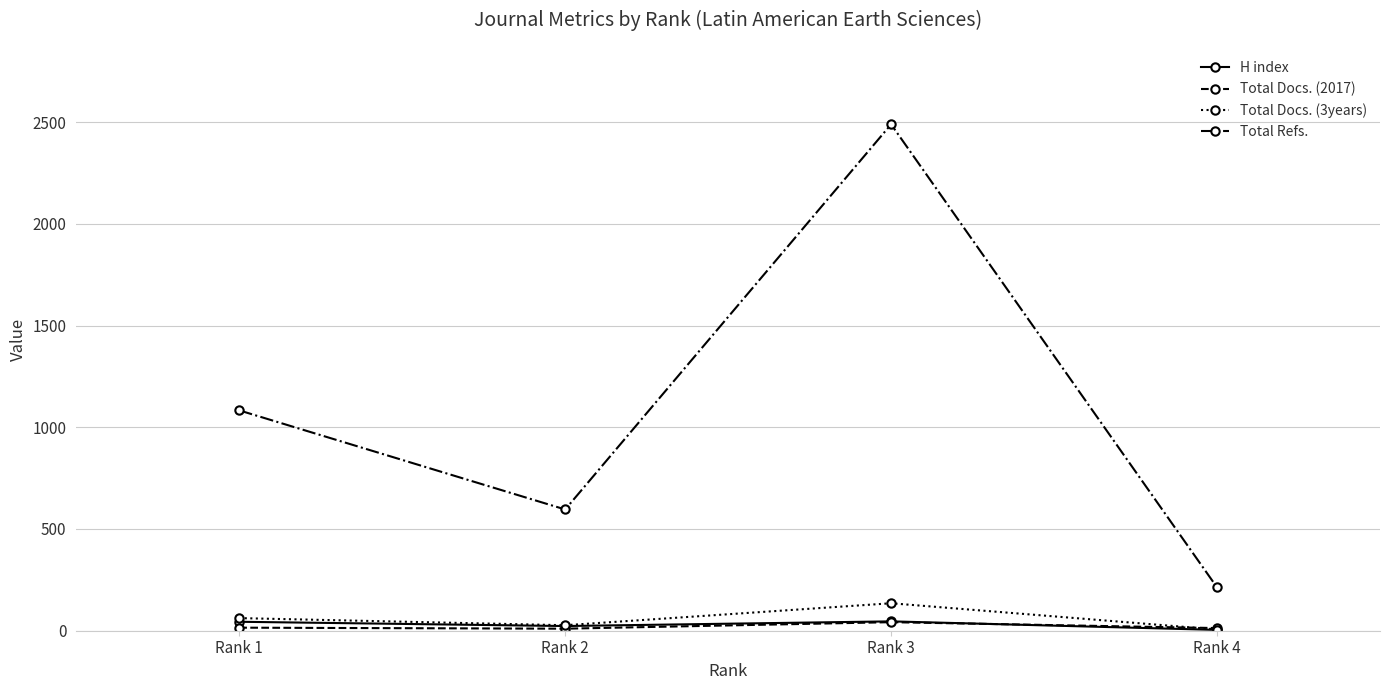

What is the spread (max minus min) of values at Rank 1?

1068